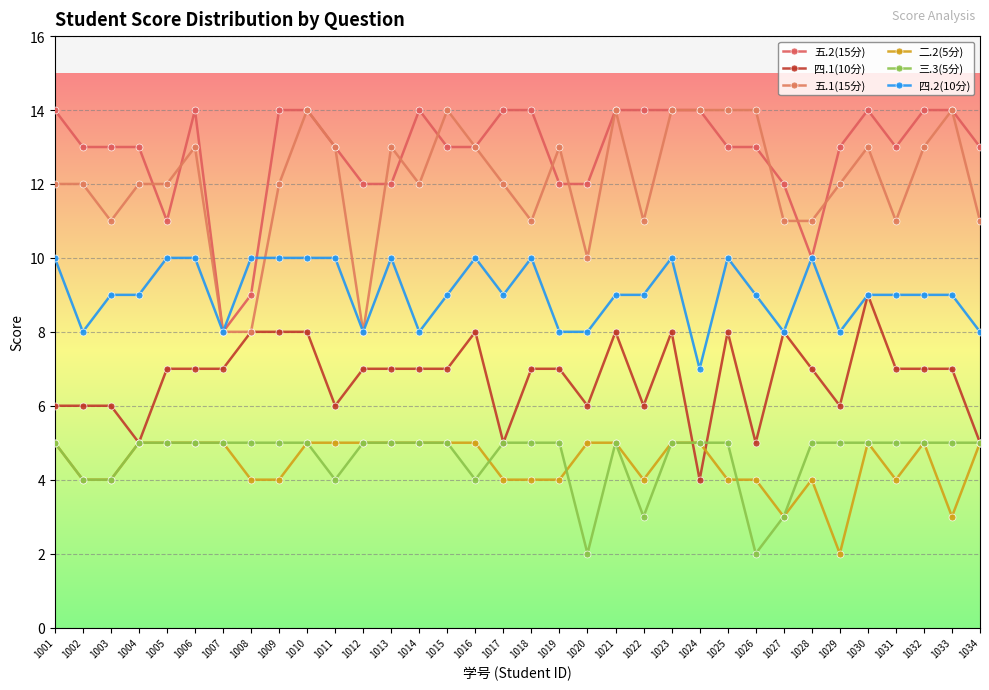

Is this an area chart (filled region under the line)?

No